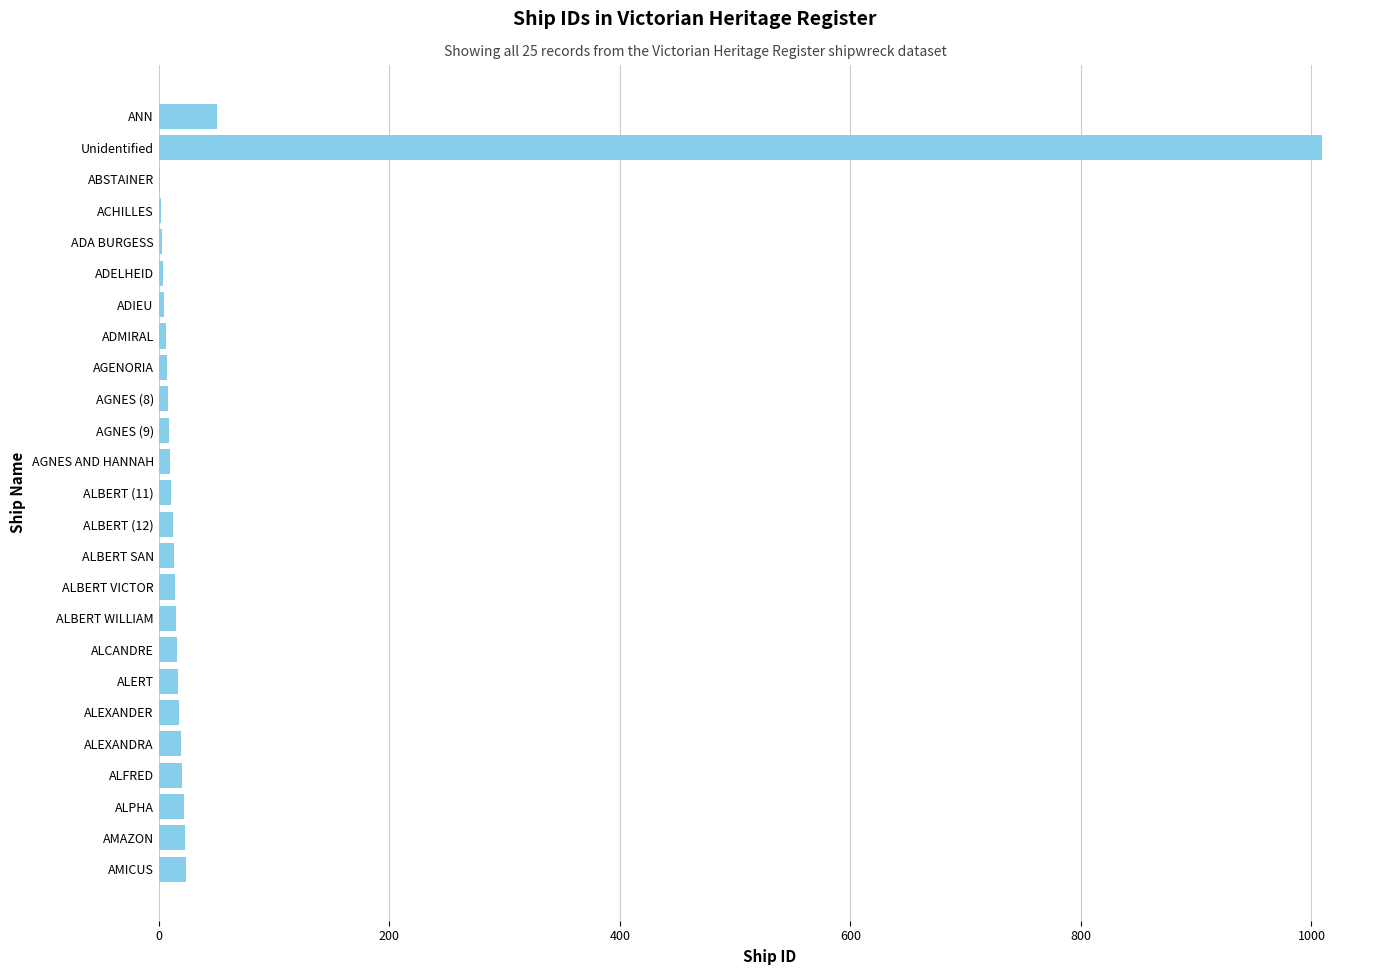

True or false: the data shows 23 at AMAZON.

True